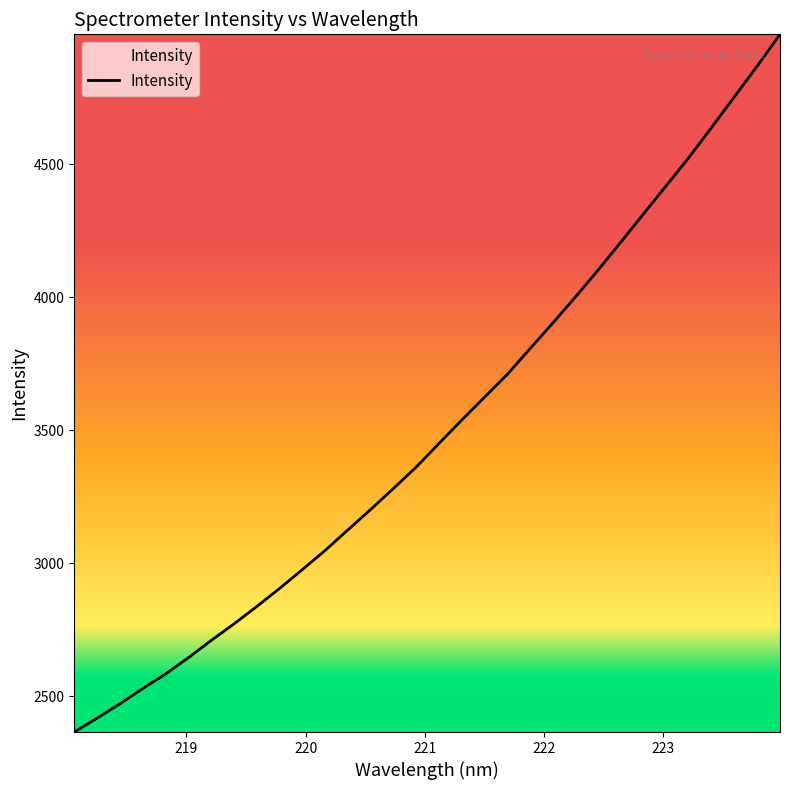

What is the smallest value displayed?

2366.4